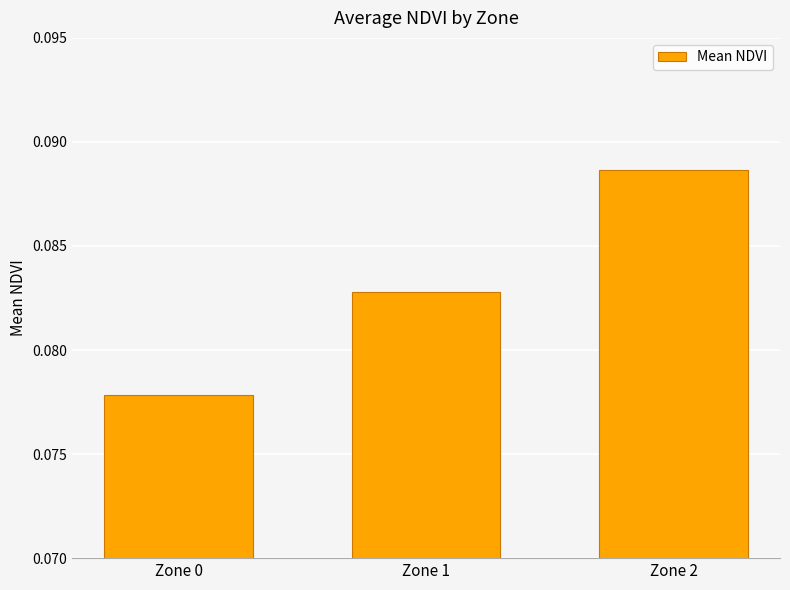

What is the sum of the values at Zone 1 and Zone 2?

0.2